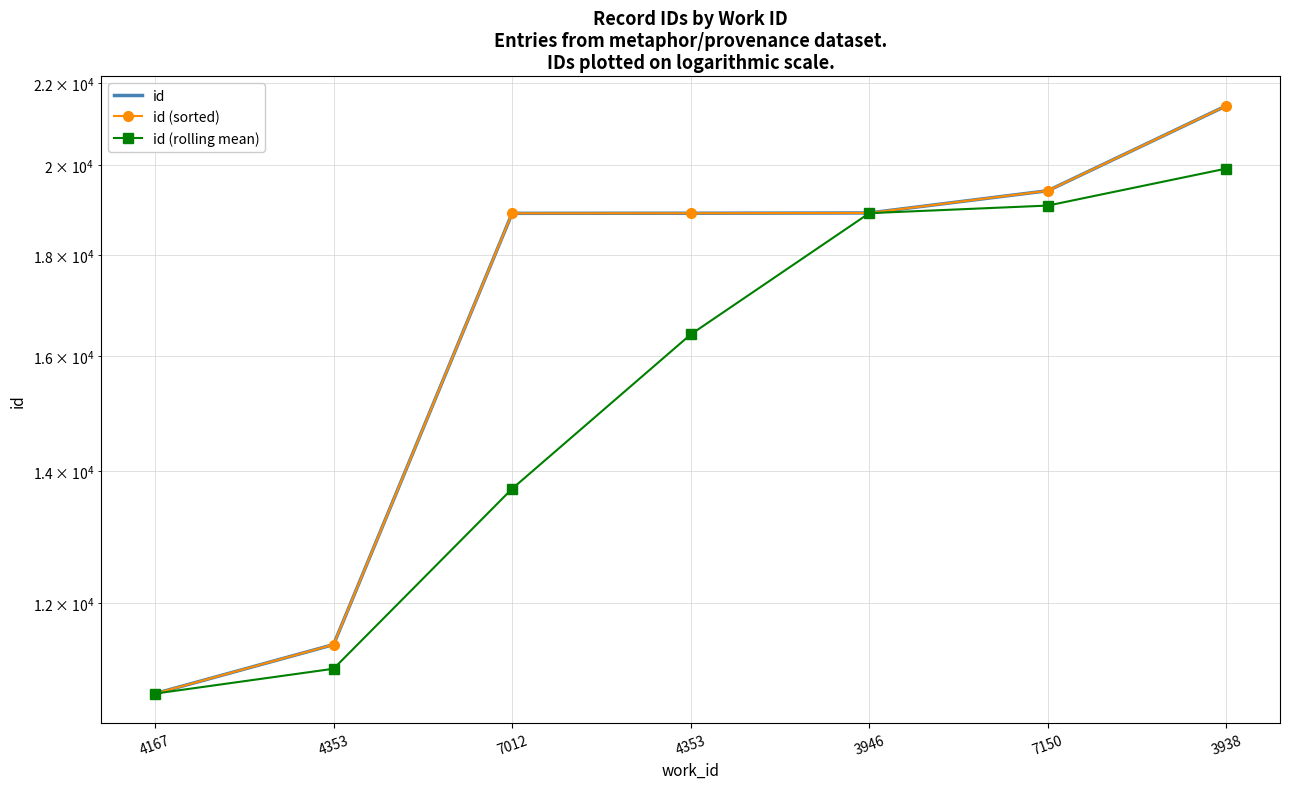

What value does the id (rolling mean) series have at 4353?

16413.7